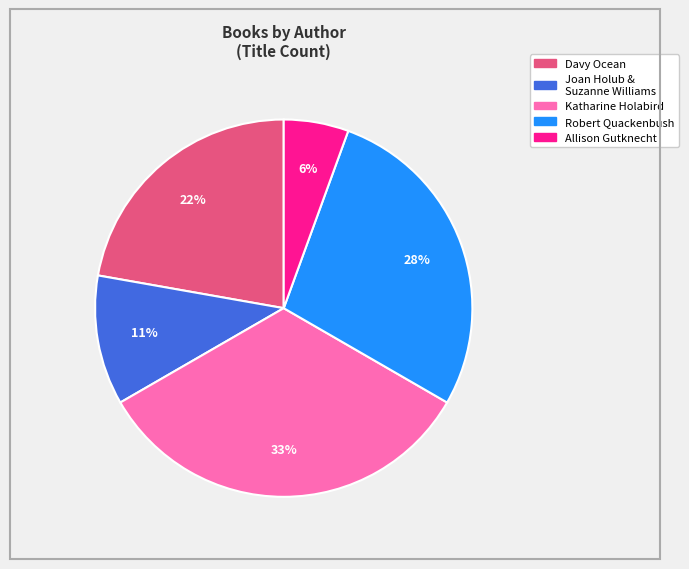

Rank the categories by value from lowest to highest.

Allison Gutknecht, Joan Holub & Suzanne Williams, Davy Ocean, Robert Quackenbush, Katharine Holabird